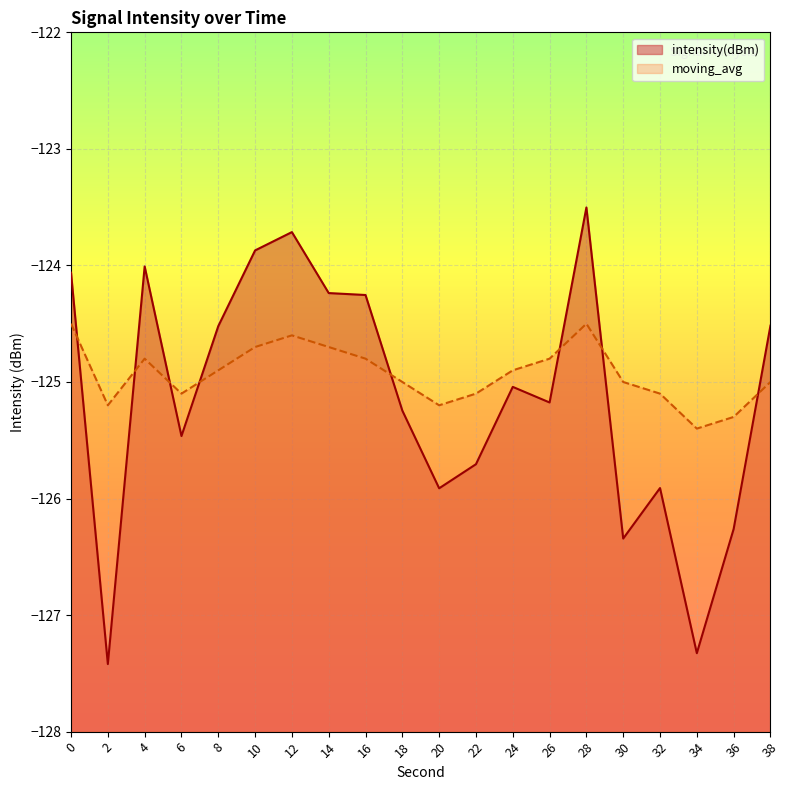

What is the value of the moving_avg point at the 5th from the left?

-124.9